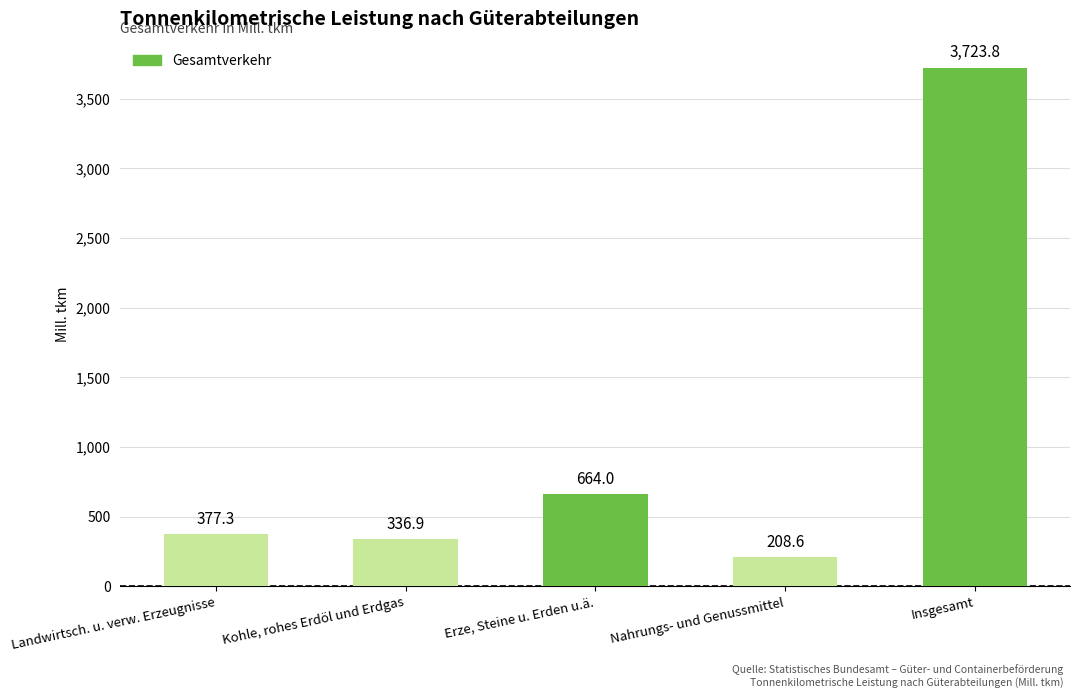

Is it true that the value at Kohle, rohes Erdöl und Erdgas is 590.5?

False